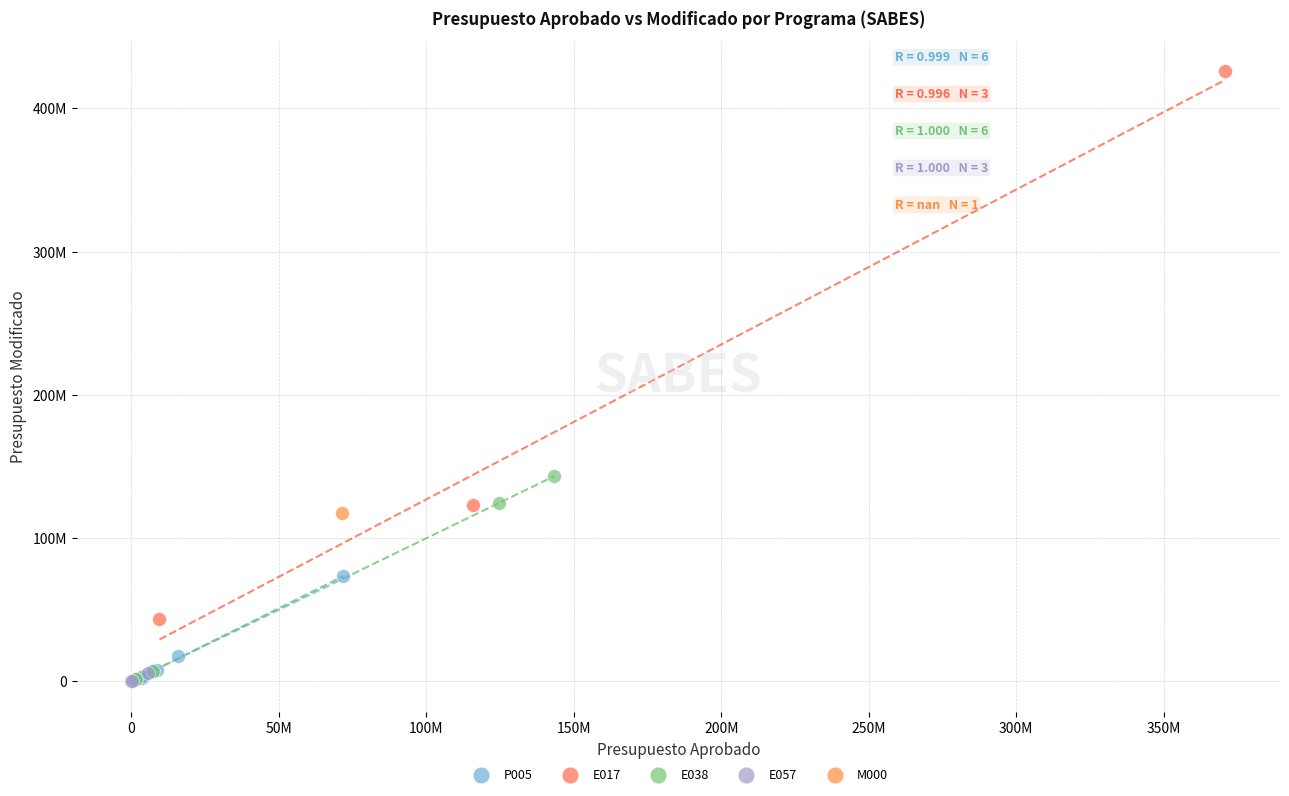

What are all the series names shown in the legend?

P005, E017, E038, E057, M000